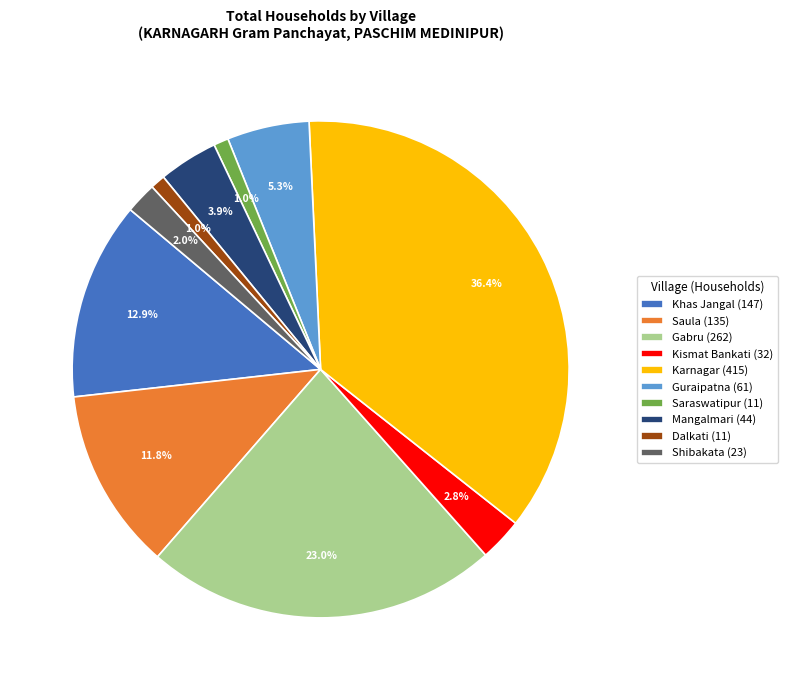

Is there any slice that represents more than half of the pie?

No